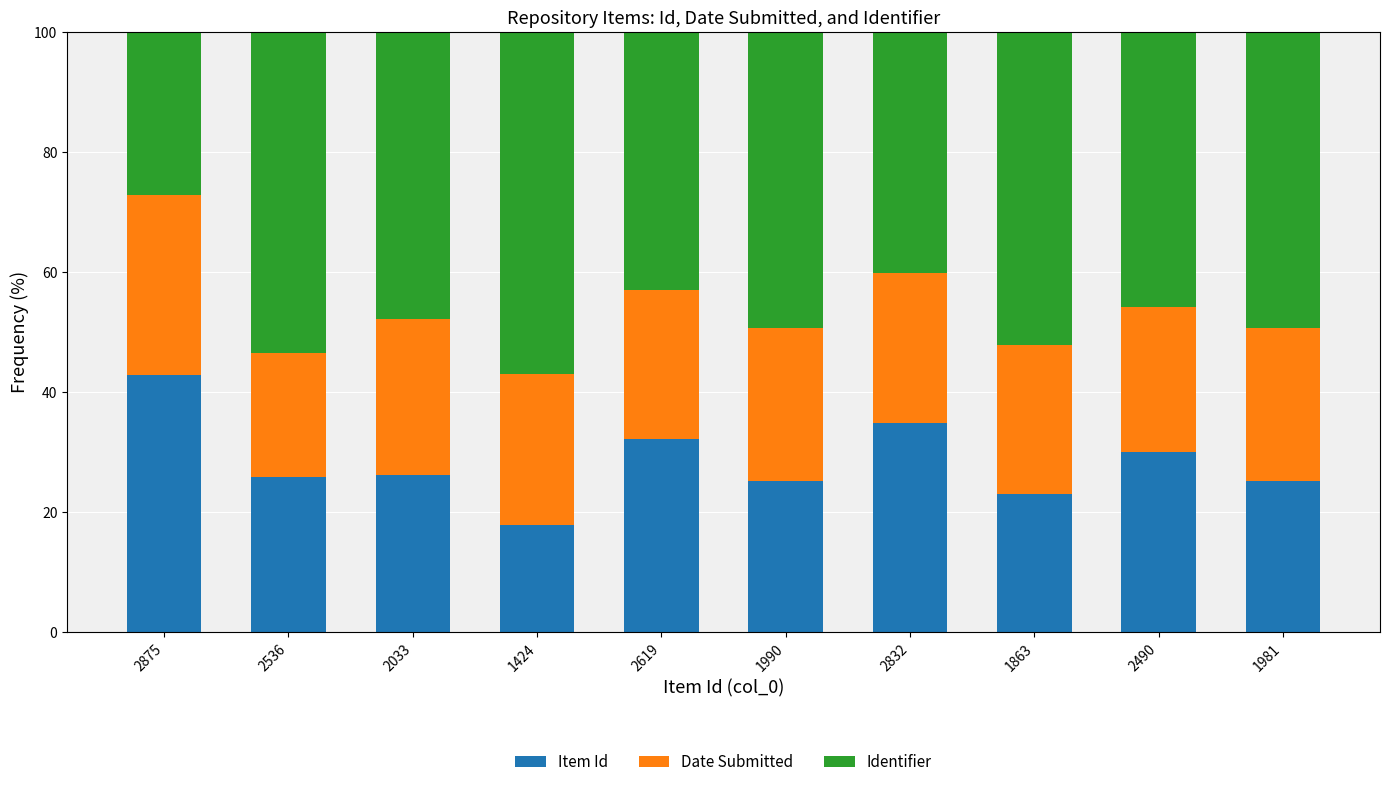

Read the Item Id value at 2490.

30.0